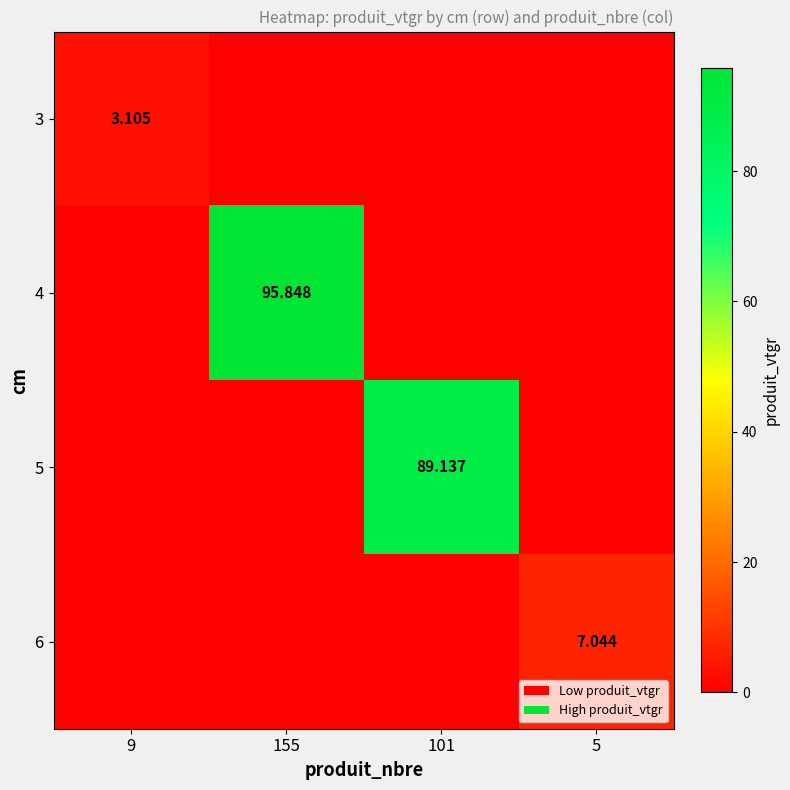

Is the value of 3 at 9 greater than the value of 5 at 101?

No